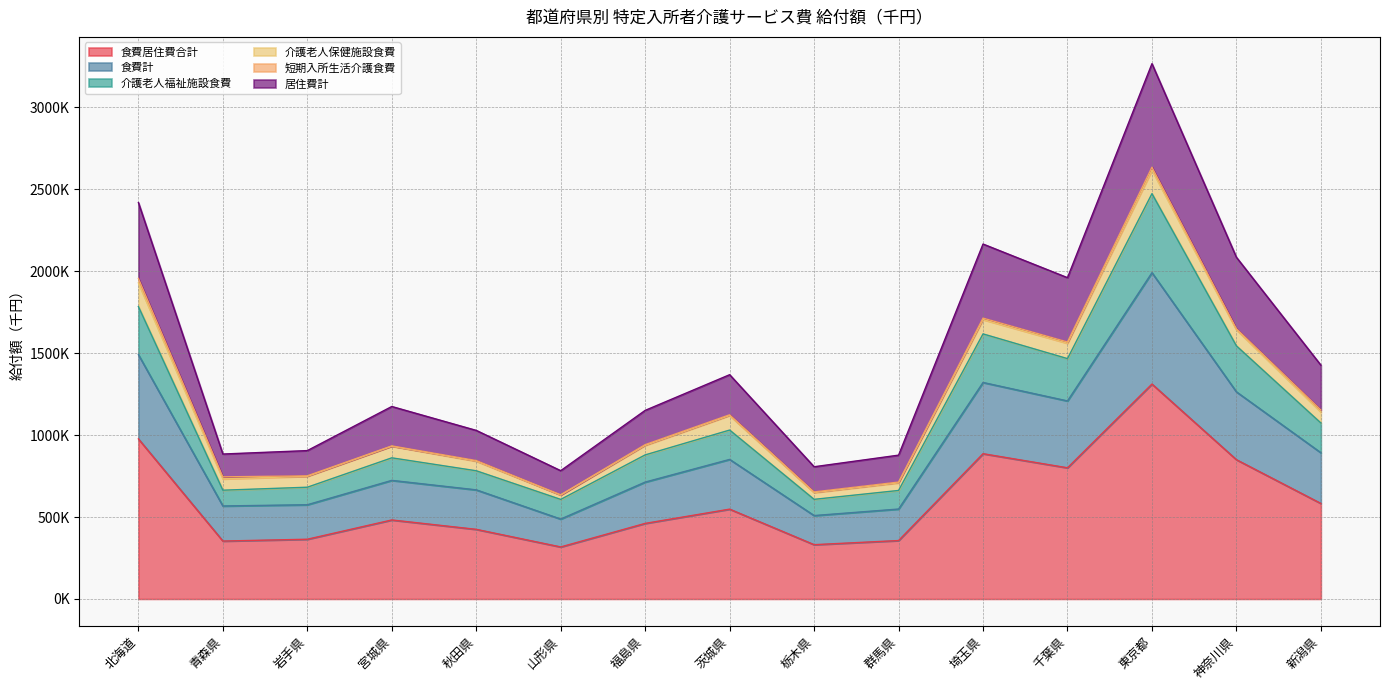

Which label corresponds to the largest value in the chart?

東京都